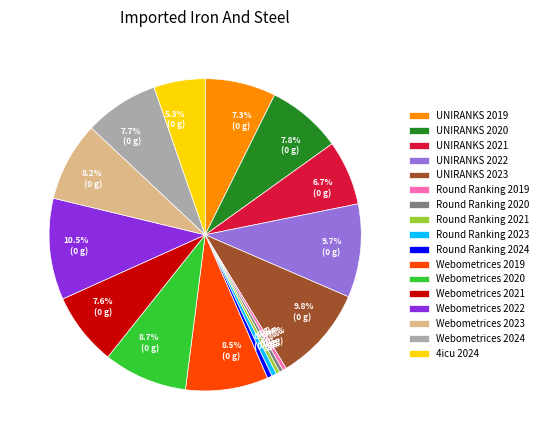

True or false: UNIRANKS 2020 accounts for 1% of the total.

False